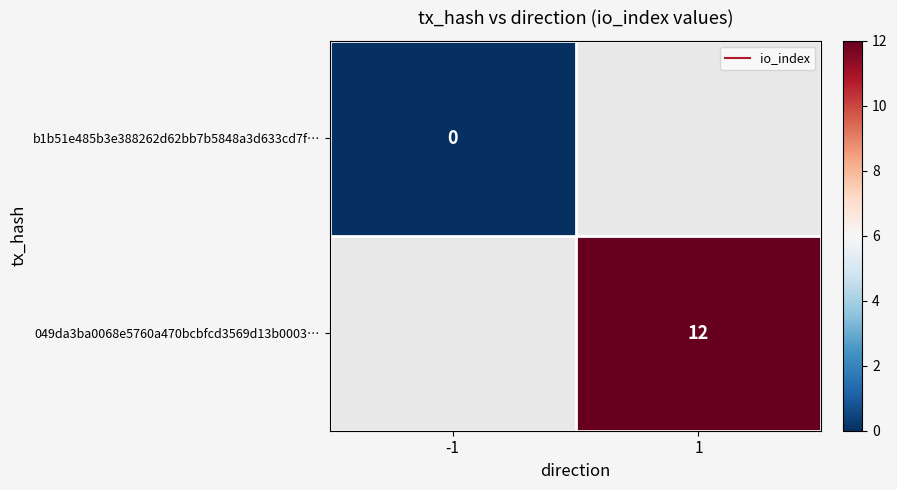

Rank the series by their average value, from lowest to highest.

b1b51e485b3e388262d62bb7b5848a3d633cd7f…, 049da3ba0068e5760a470bcbfcd3569d13b0003…